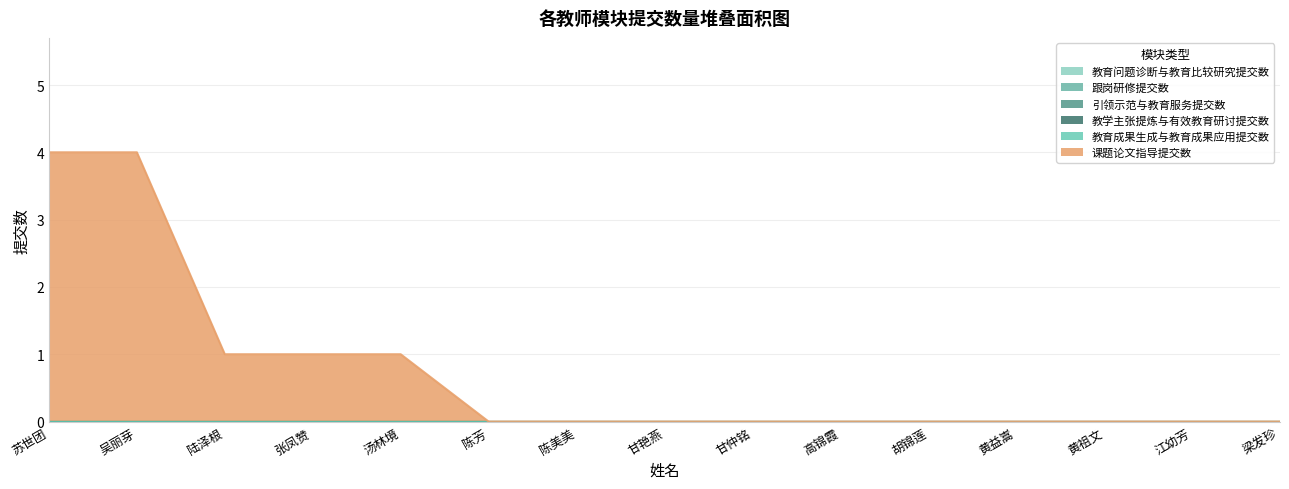

Count the number of data series in this chart.

6